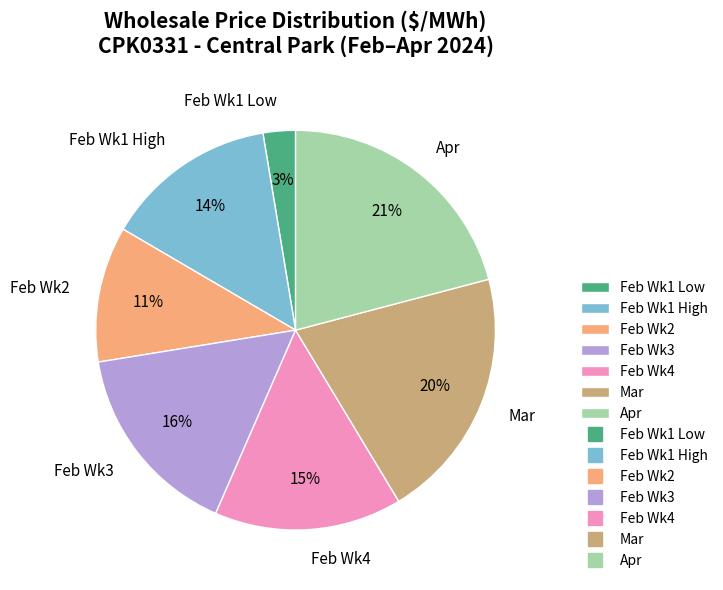

How many slices are in this pie chart?

7